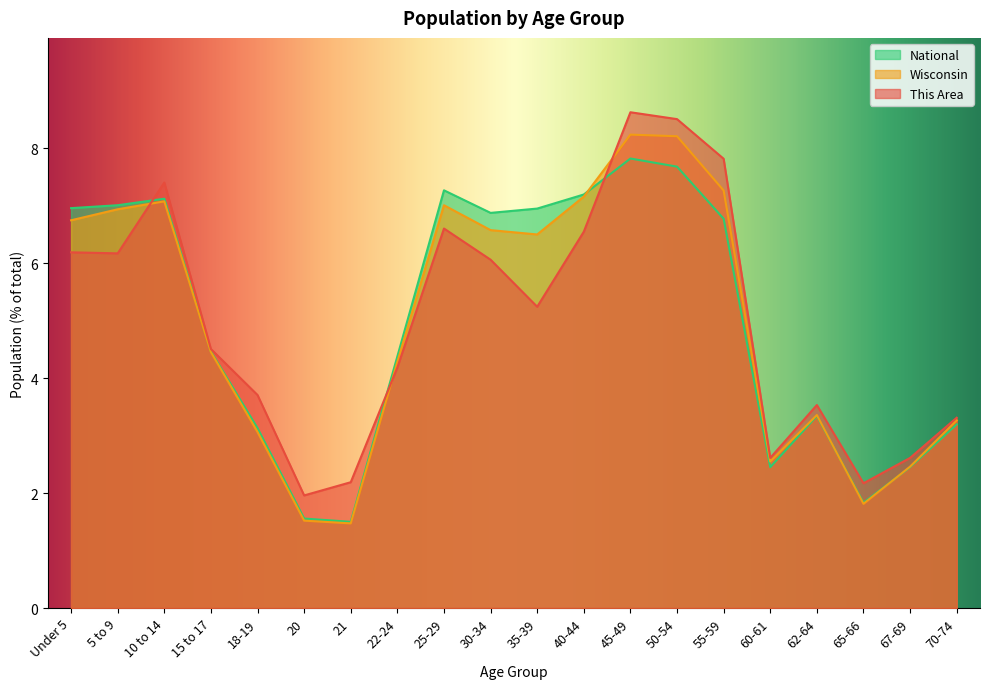

At which category does This Area reach its first local peak?

10 to 14